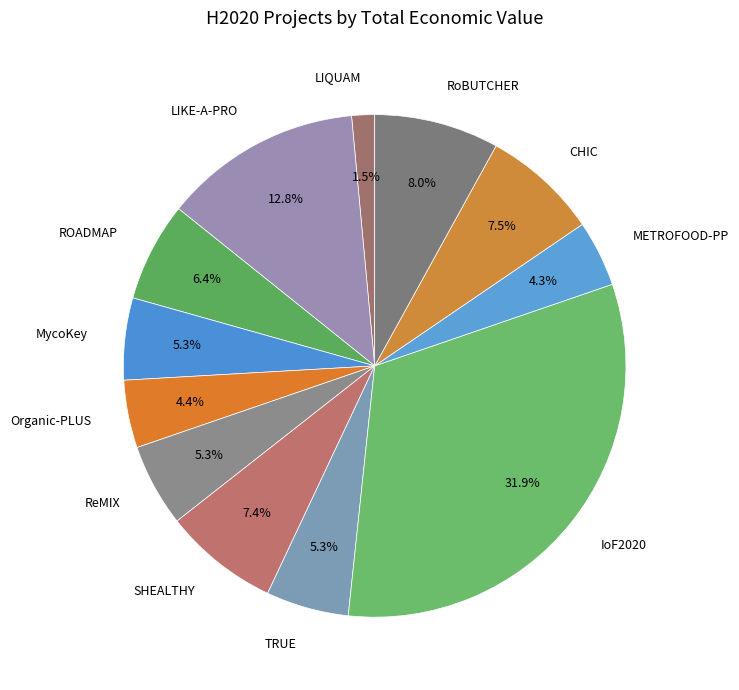

Count the number of slices in the pie.

12